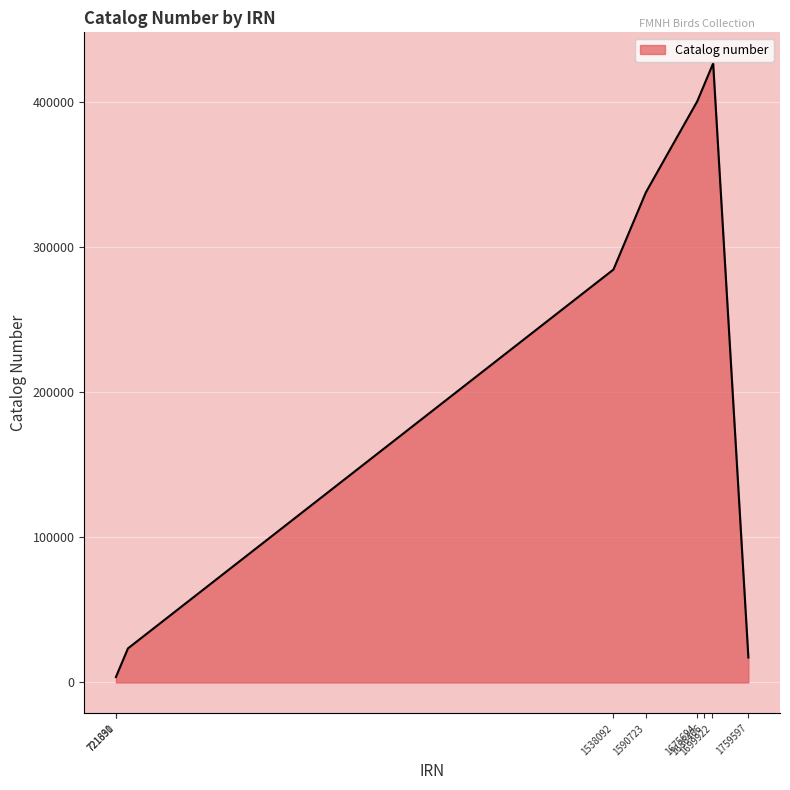

Count the number of data series in this chart.

1